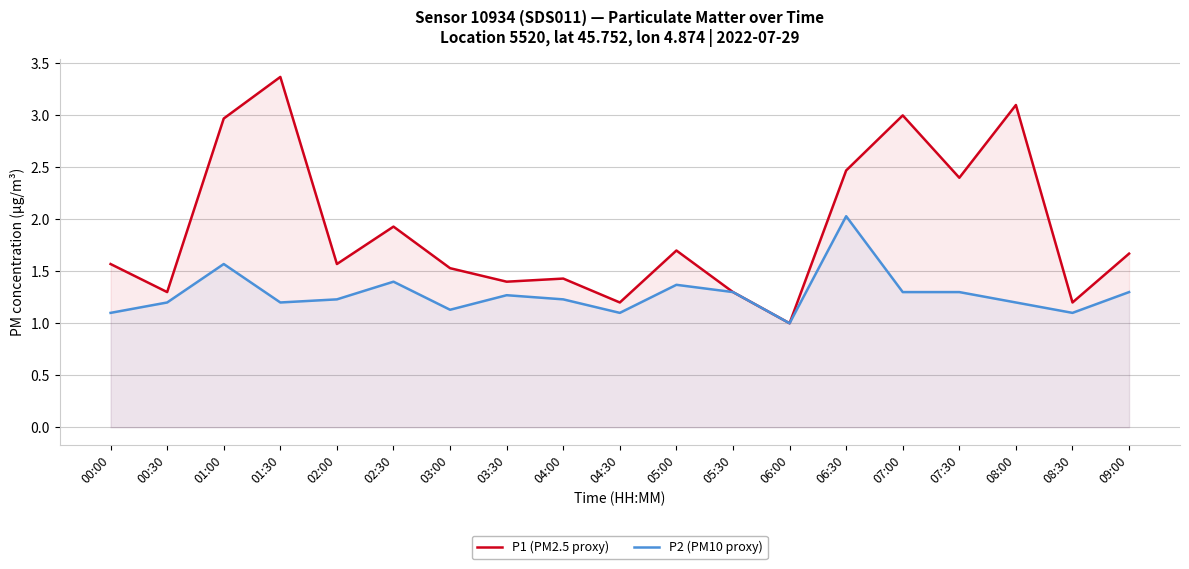

How many interior local valleys does the P2 (PM10 proxy) series have?

5